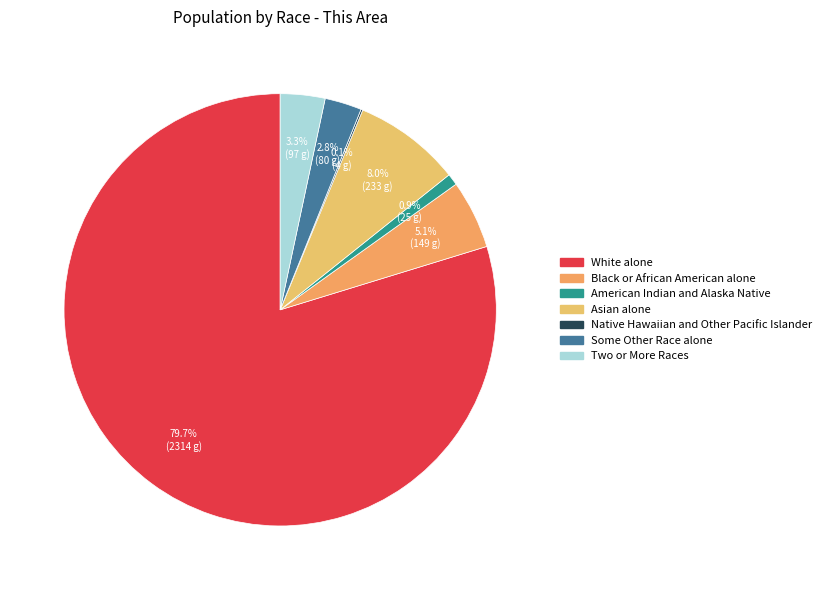

Does Asian alone represent more than half of the total?

No